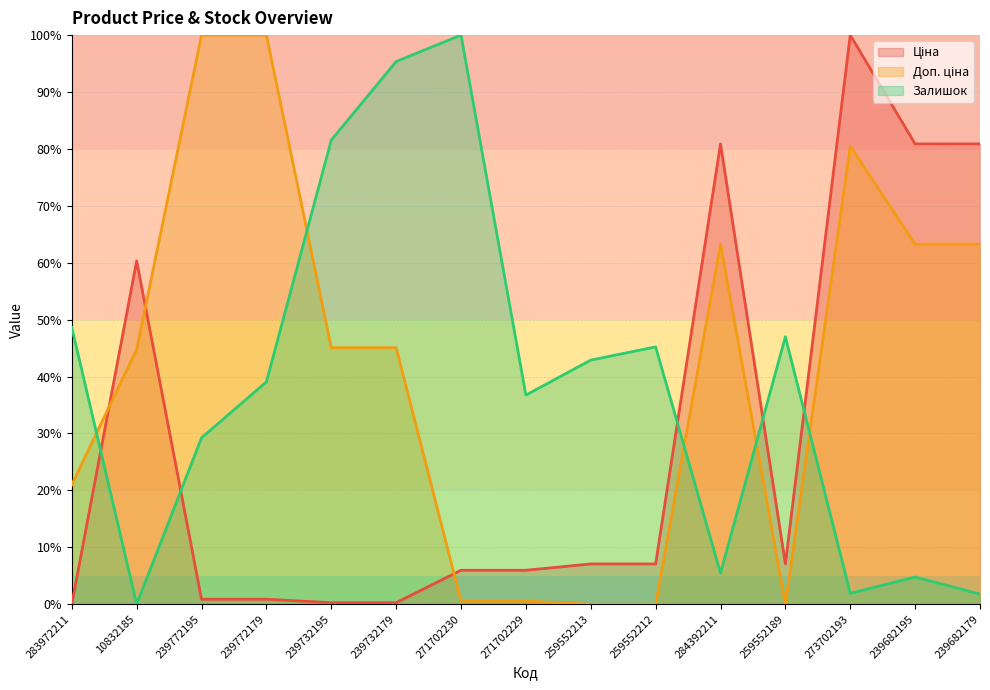

Is it true that Доп. ціна equals 43.5 at 284392211?

False